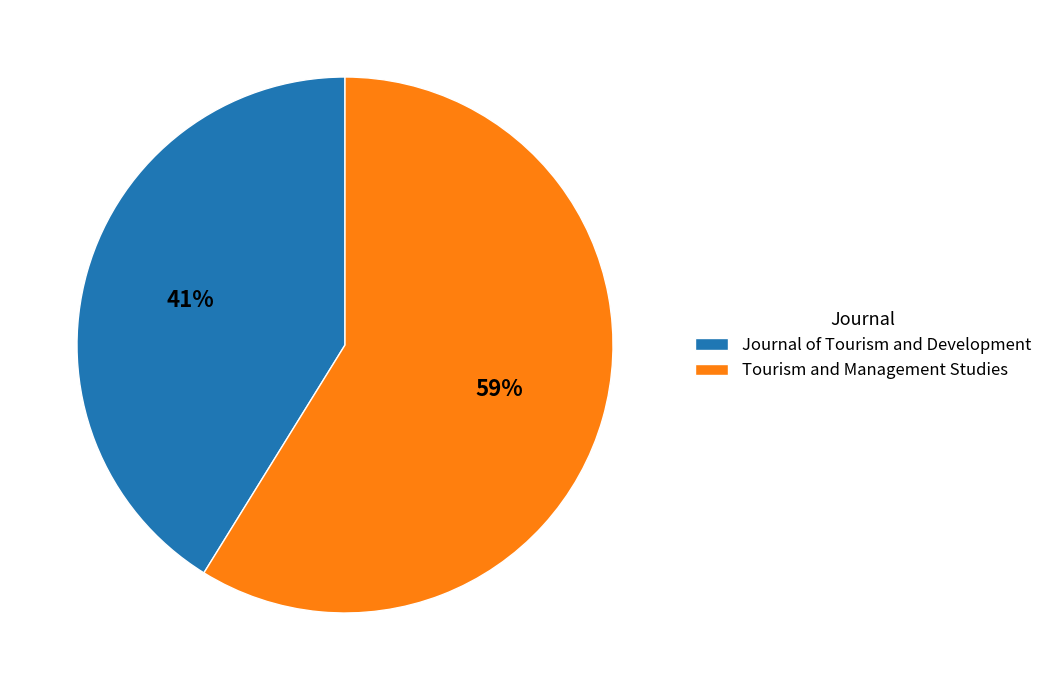

Rank the categories by value from lowest to highest.

Journal of Tourism and Development, Tourism and Management Studies